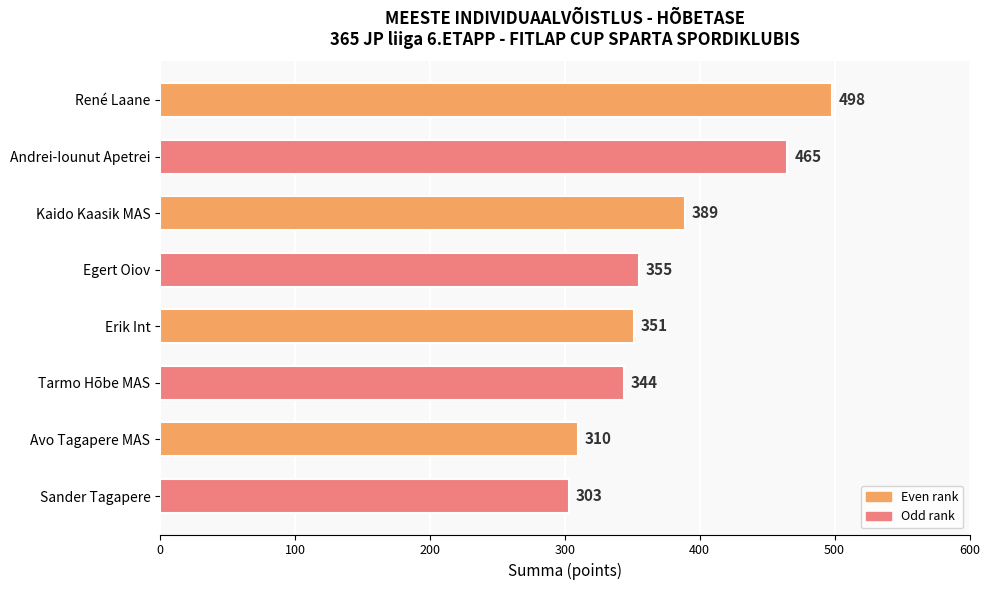

Is it true that the value at Tarmo Hõbe MAS is 344?

True